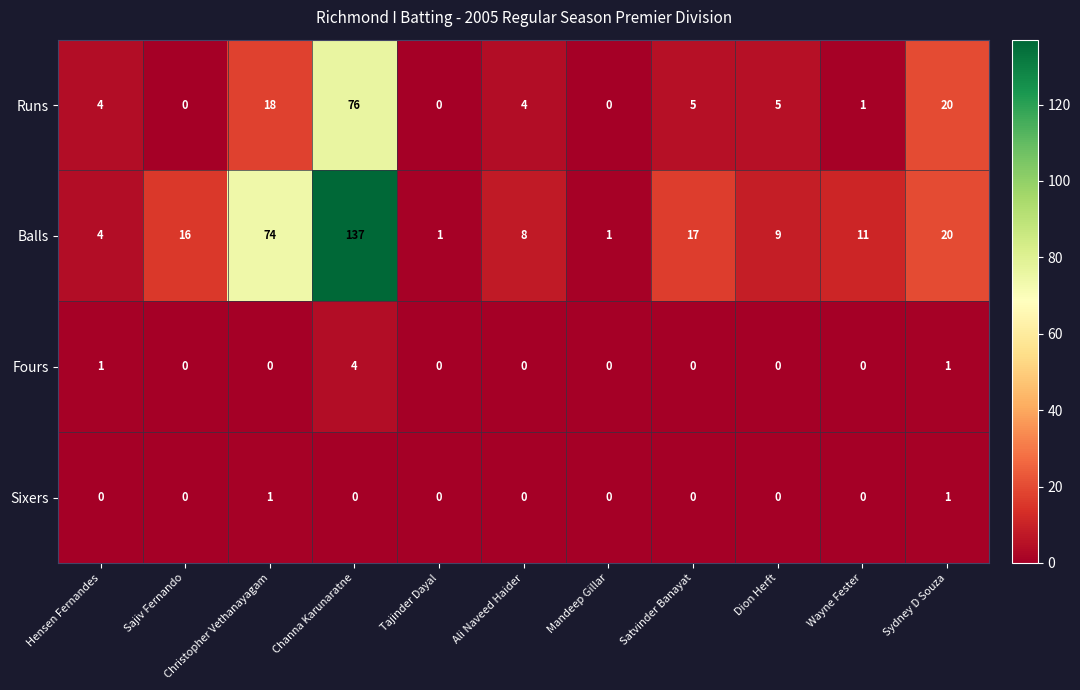

Which series has the largest range (max minus min)?

Balls